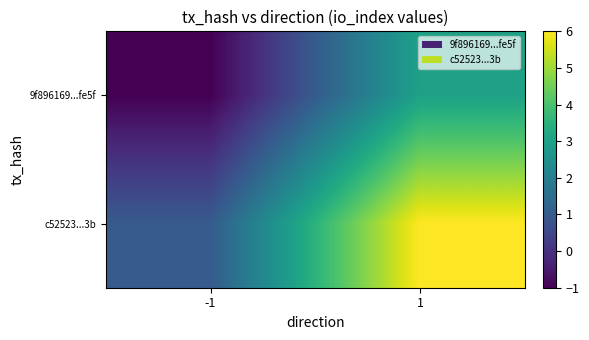

Which series has the largest range (max minus min)?

c52523...3b